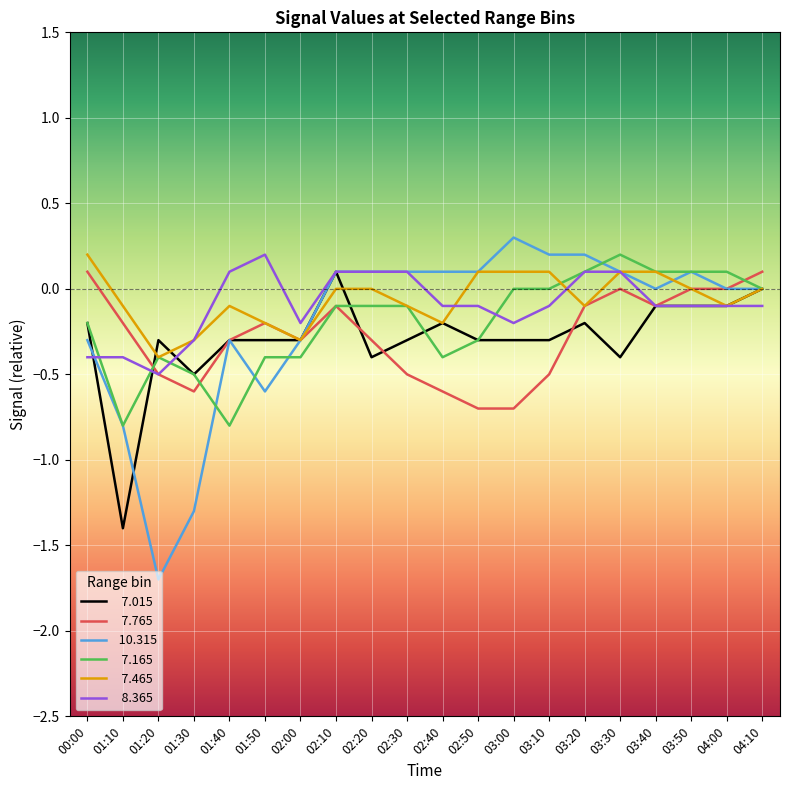

What is the difference between the highest and lowest values at 03:30?

0.6